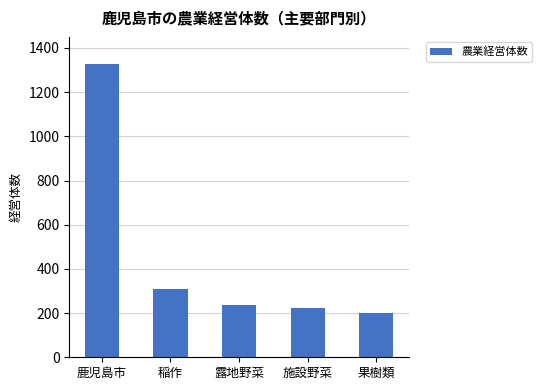

What is the value of the 4th bar from the left?

225